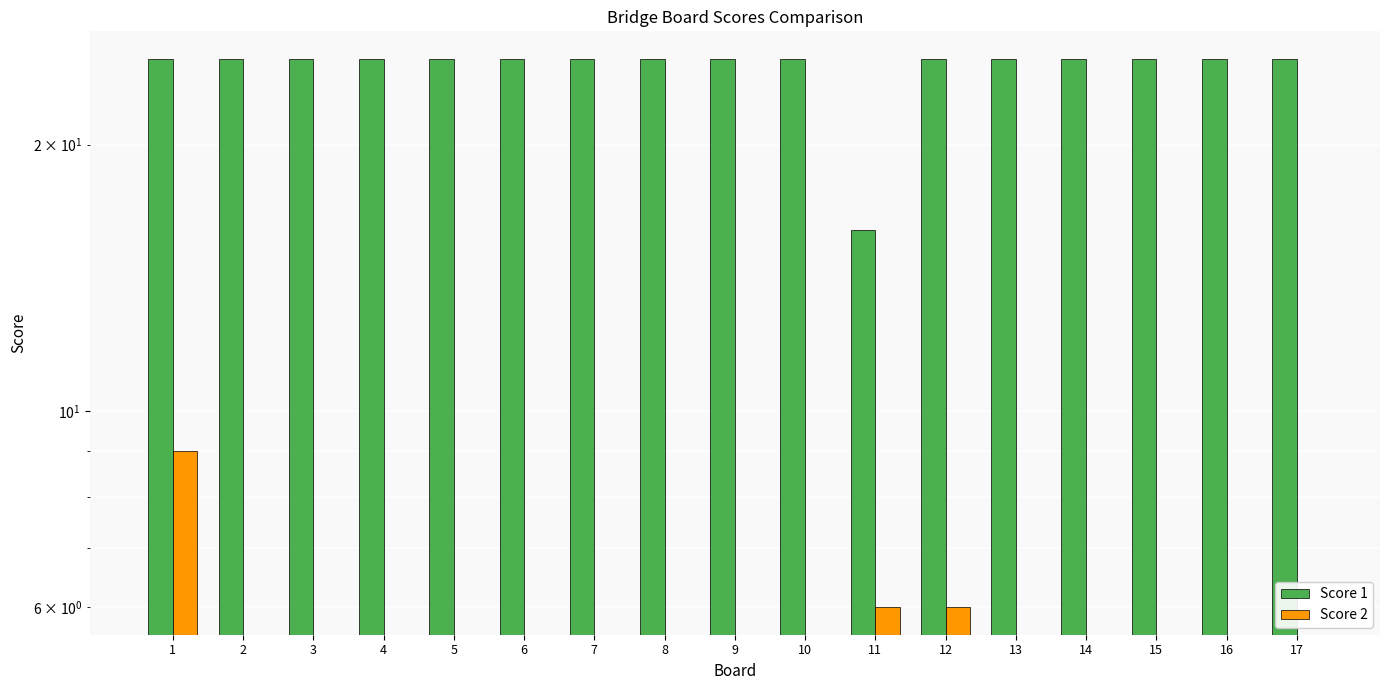

Rank the series by their average value, from lowest to highest.

Score 2, Score 1